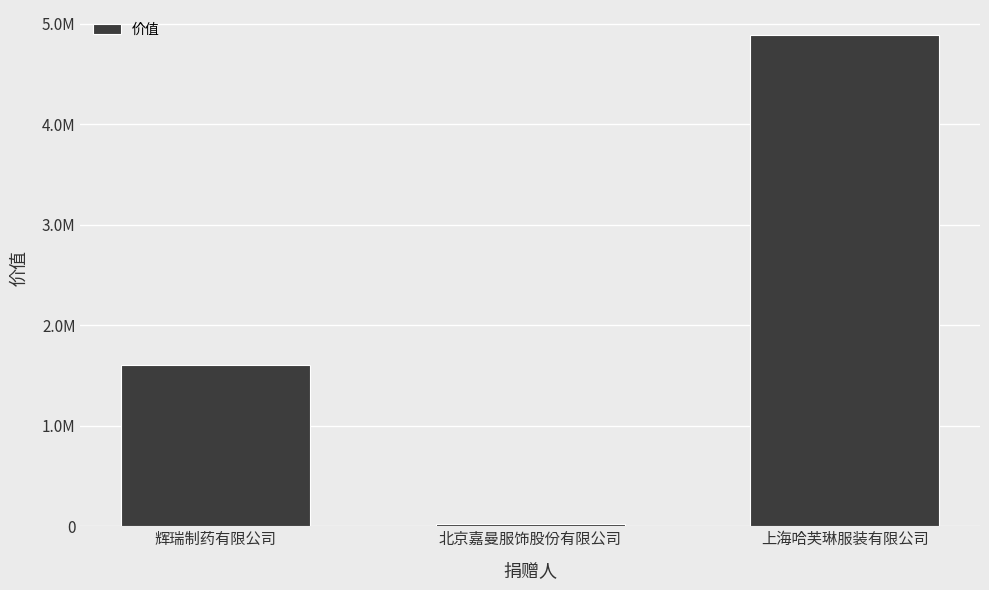

Which label corresponds to the largest value in the chart?

上海哈芙琳服装有限公司